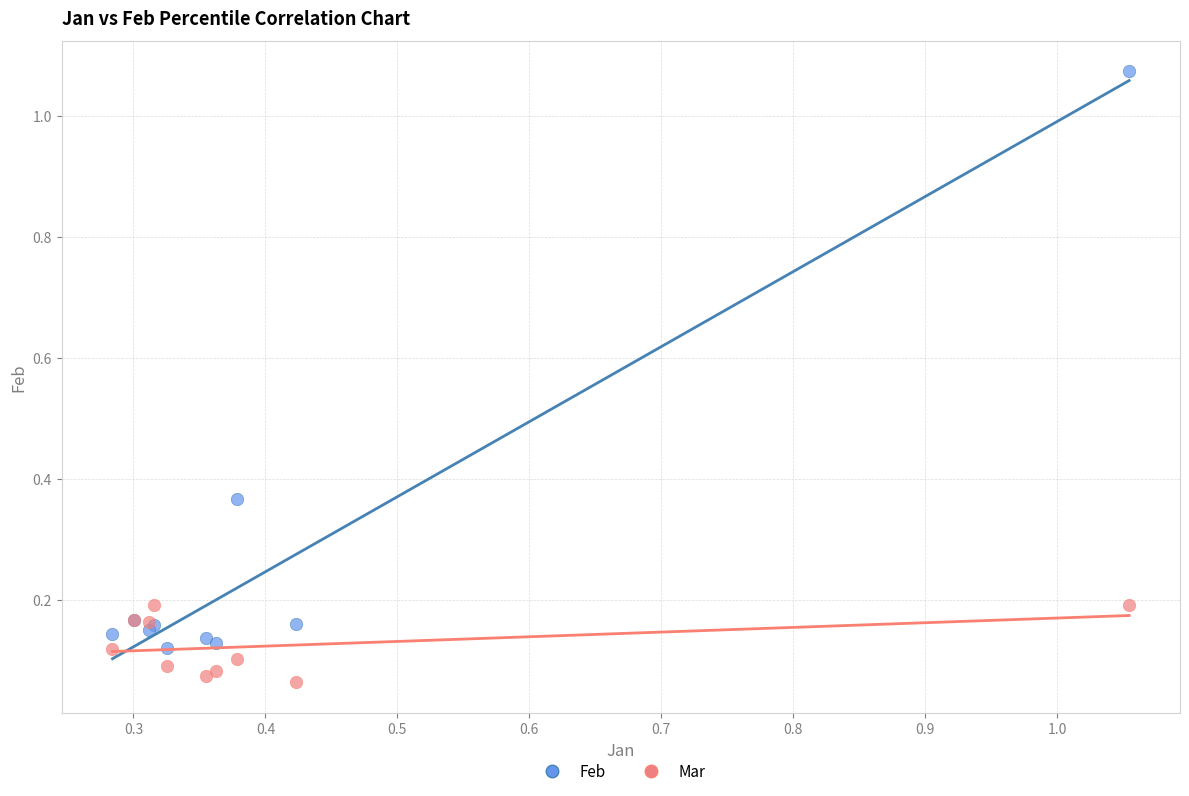

Which series has the largest Y range (max minus min)?

Feb